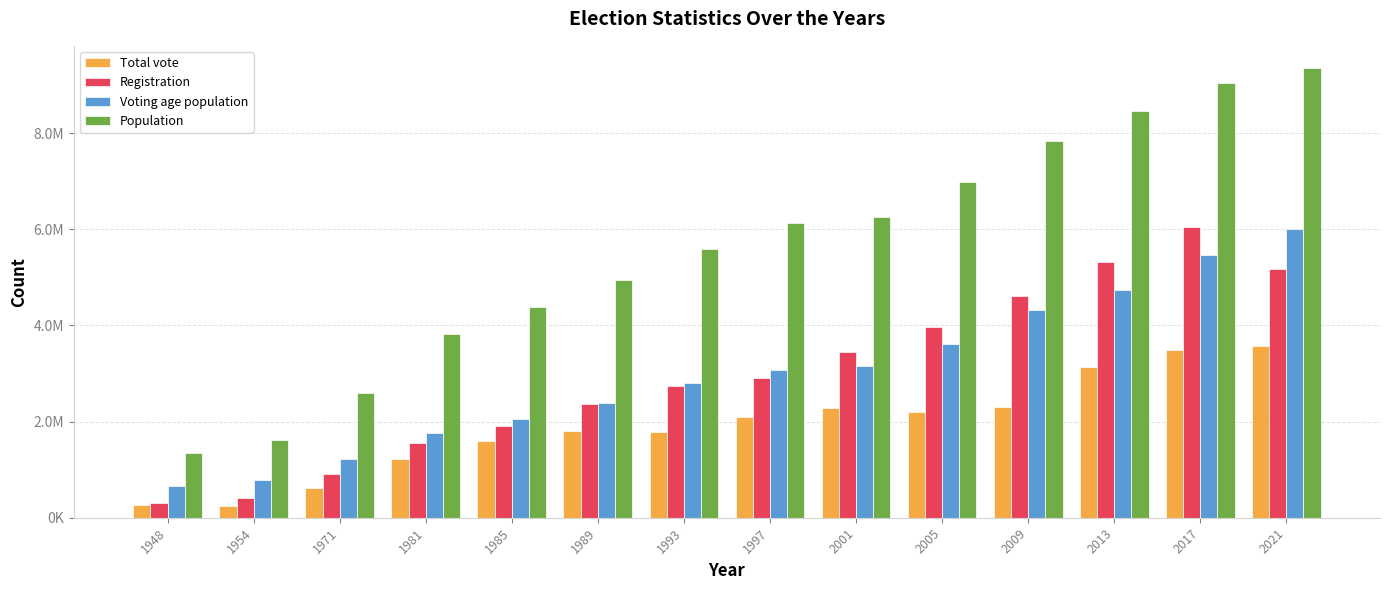

Are the bars horizontal?

No